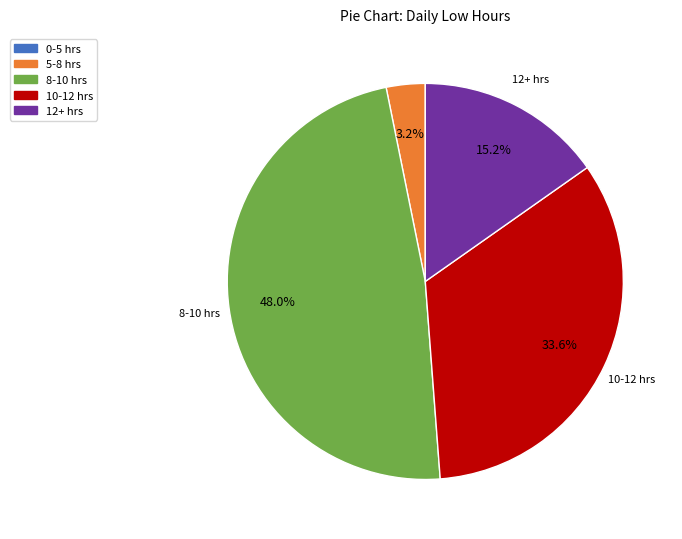

Combined, do 10-12 hrs and 5-8 hrs account for over 50%?

No